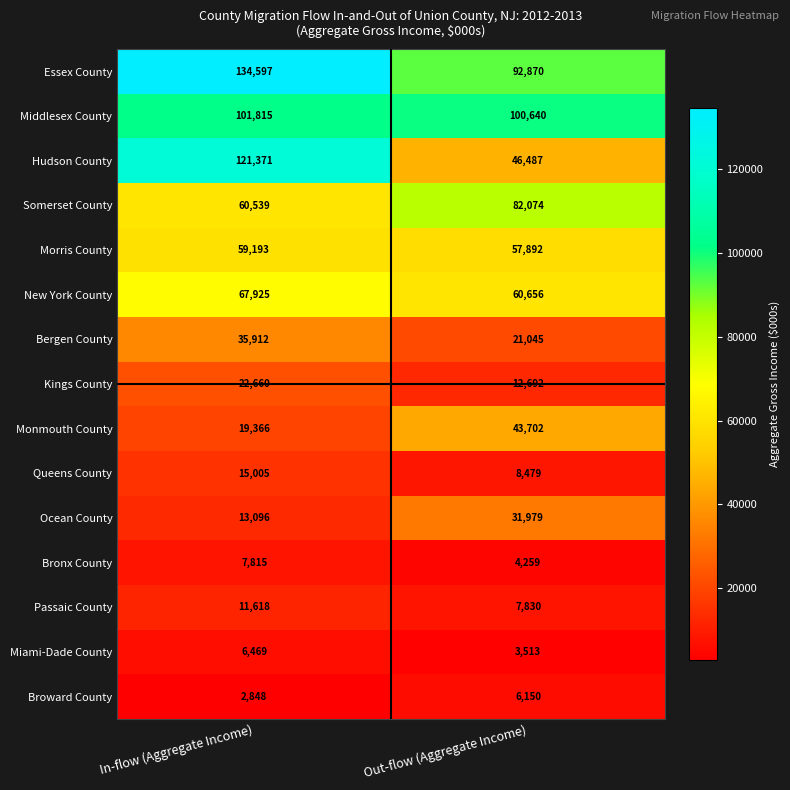

How many series are shown in this chart?

15